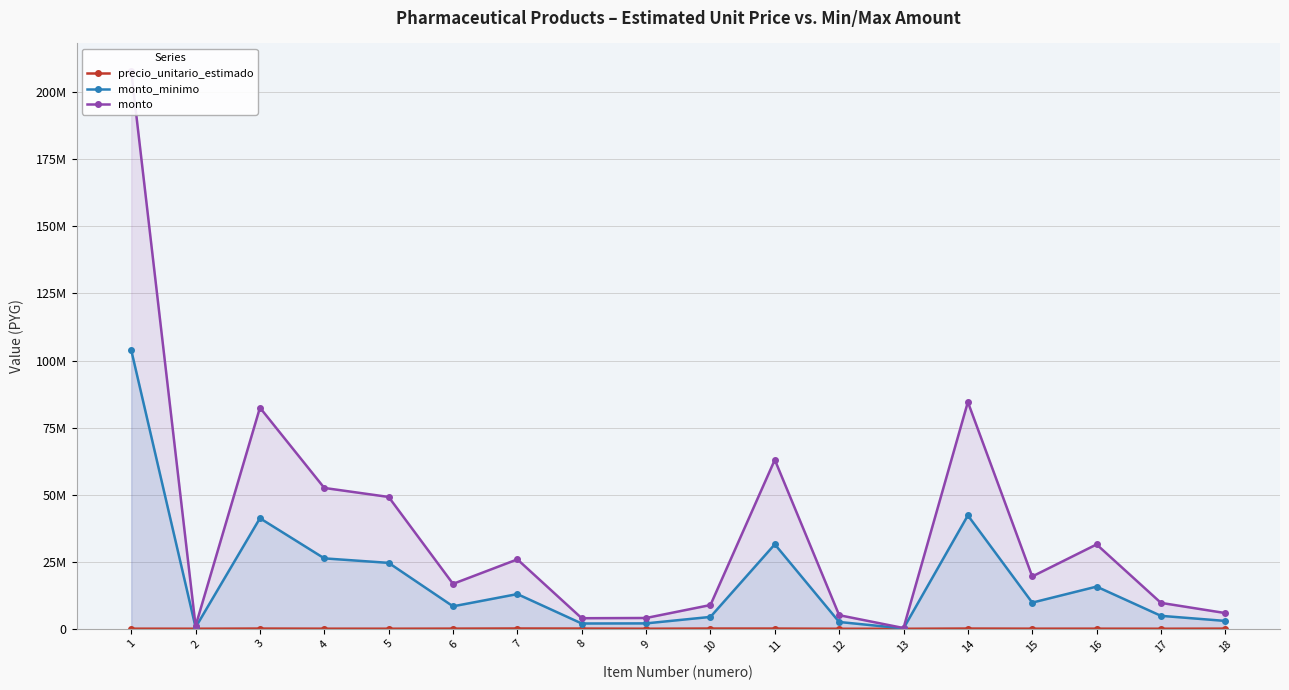

Which series has the largest total across all categories?

monto